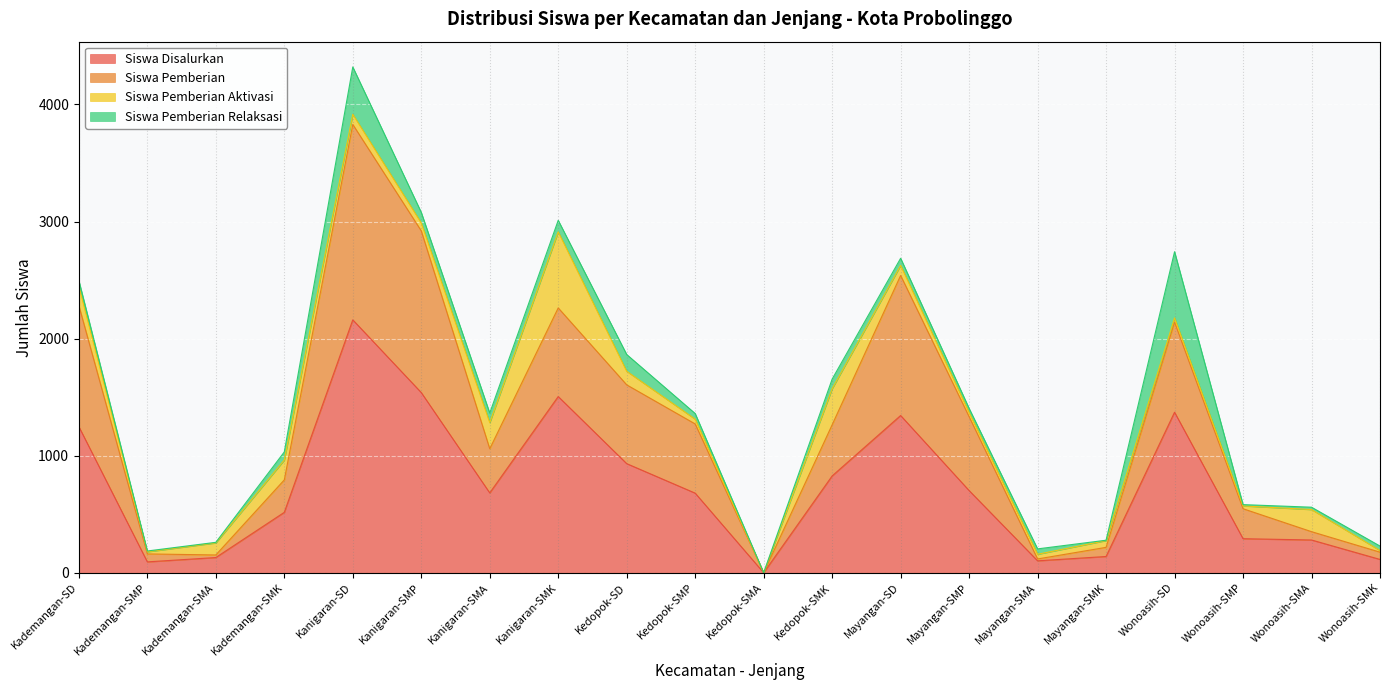

How many interior local valleys does the Siswa Disalurkan series have?

4